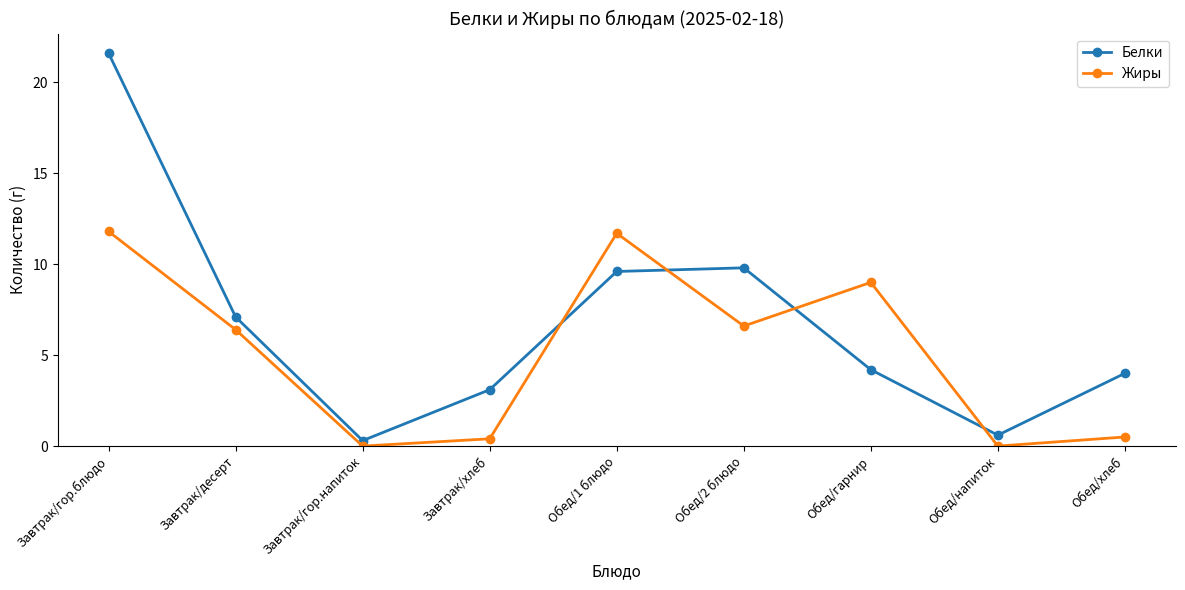

What is the difference between the highest and lowest values at Обед/гарнир?

4.8